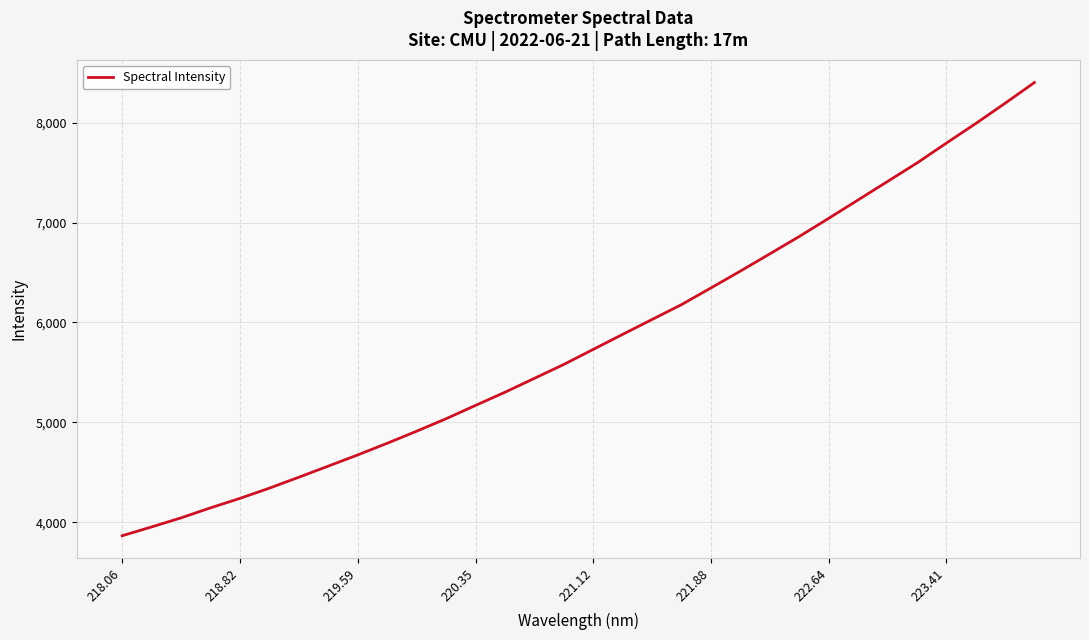

What is the maximum value shown in the chart?

8401.8